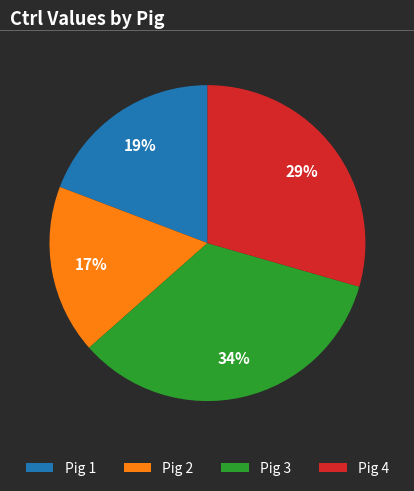

Is Pig 4 the majority of the pie?

No